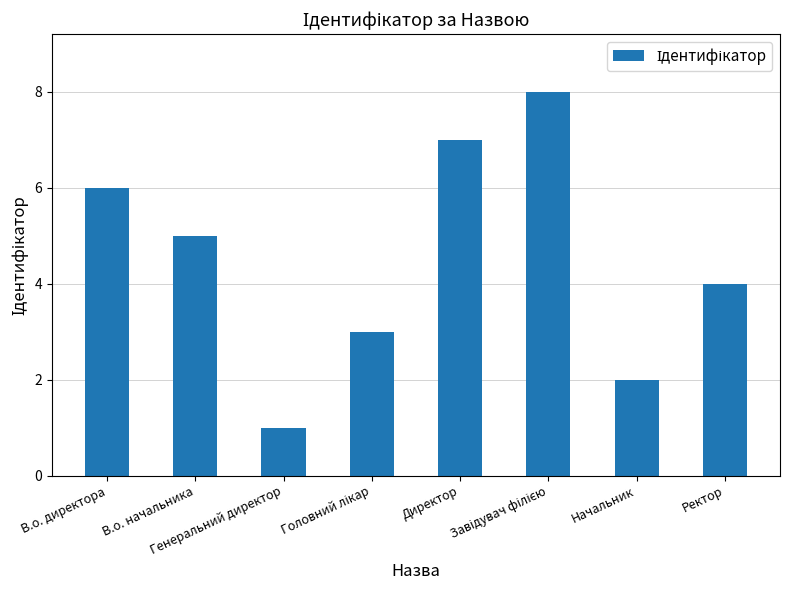

What position from the right is В.о. начальника?

7